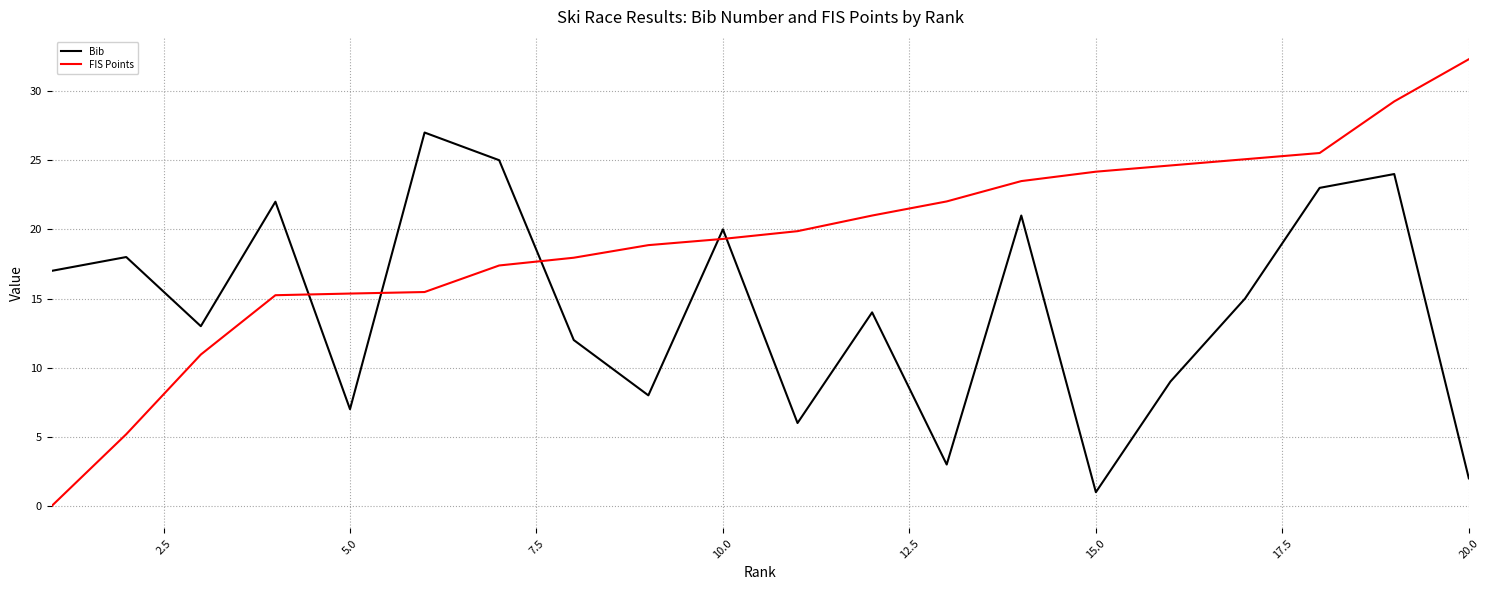

What is the difference between the second highest and second lowest values in the Bib series?

23.0